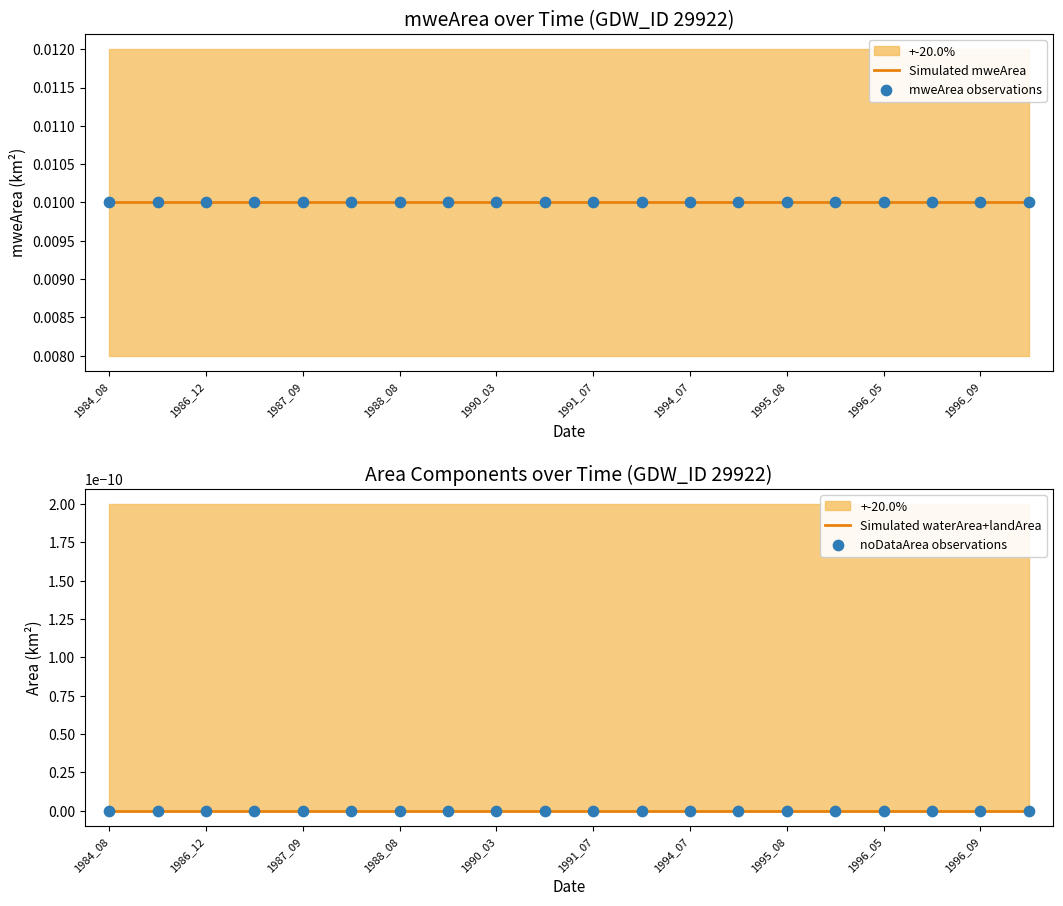

What are all the series names shown in the legend?

Simulated mweArea, mweArea observations, Simulated waterArea+landArea, noDataArea observations